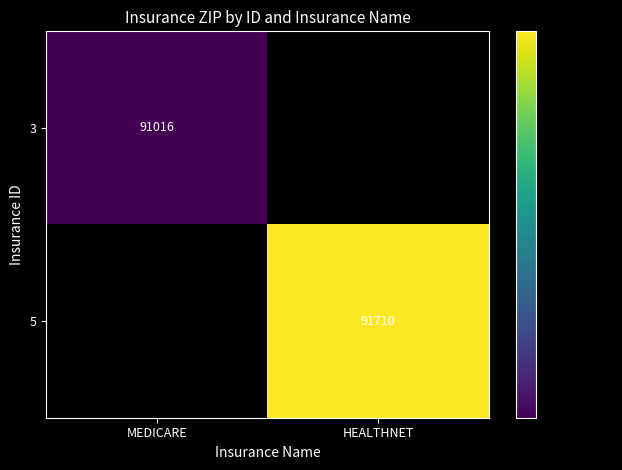

Is it true that 5 equals 91710 at HEALTHNET?

True